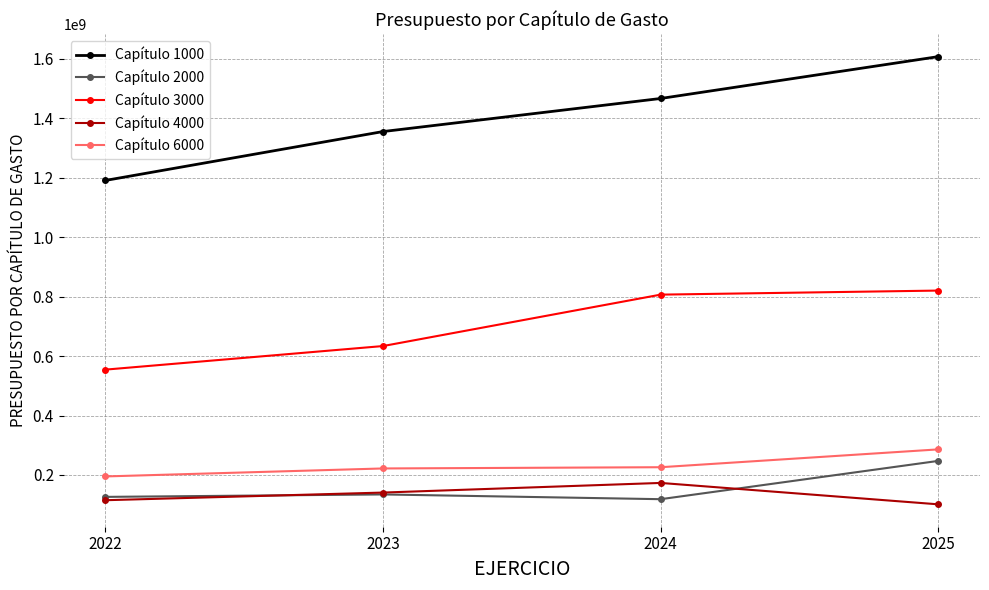

List the series in order of their peak value, lowest first.

Capítulo 4000, Capítulo 2000, Capítulo 6000, Capítulo 3000, Capítulo 1000